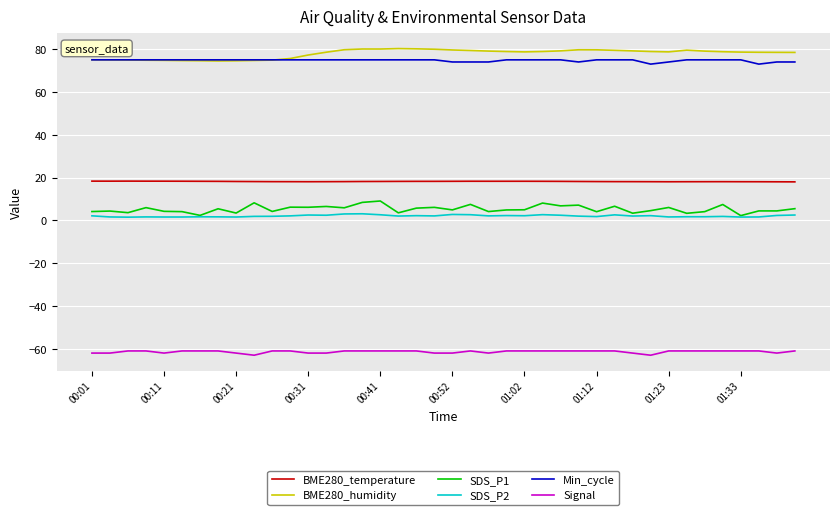

True or false: SDS_P2 and BME280_humidity cross at least once.

False